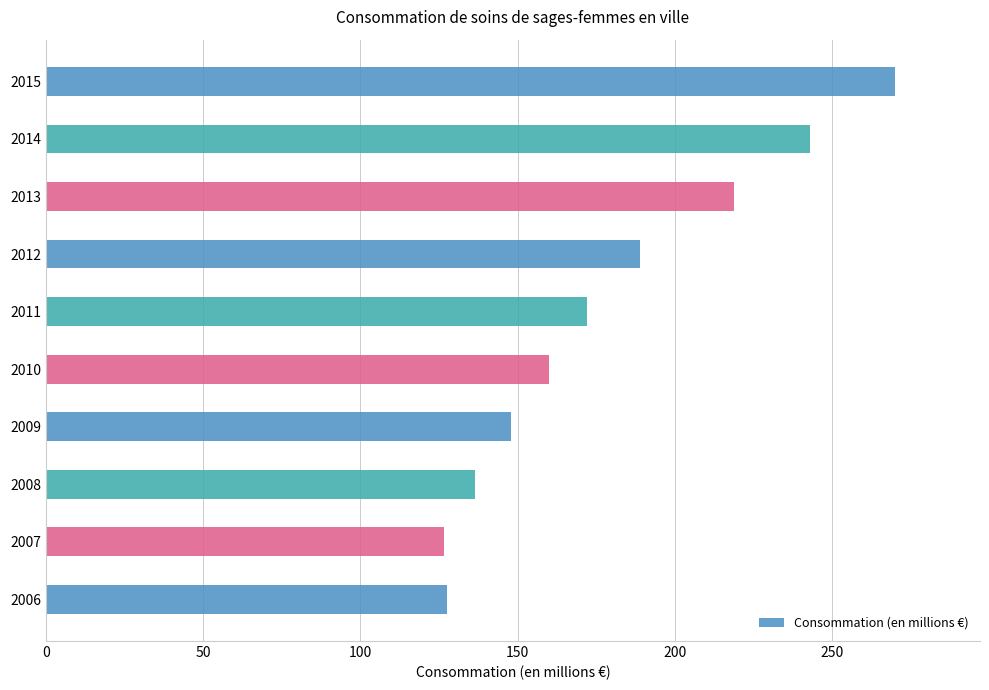

What is the average value?

179.1